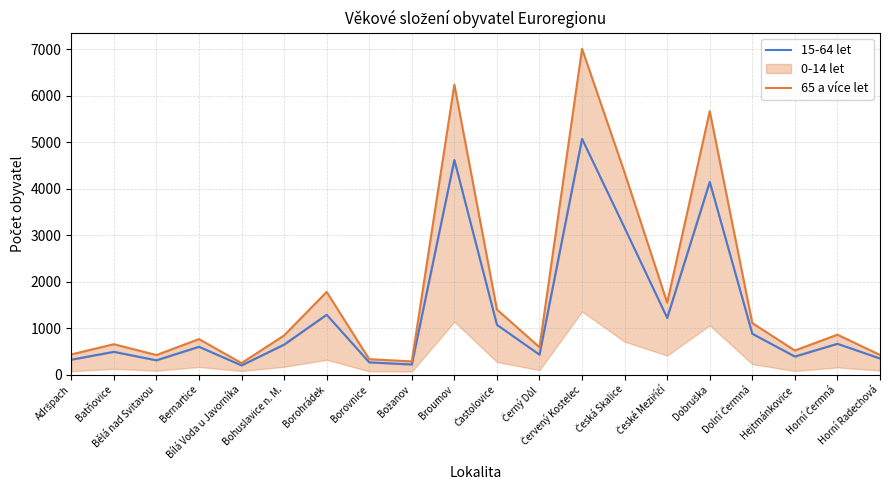

What is the difference between the 65 a více let values at Bílá Voda u Javorníka and Bernartice?

516